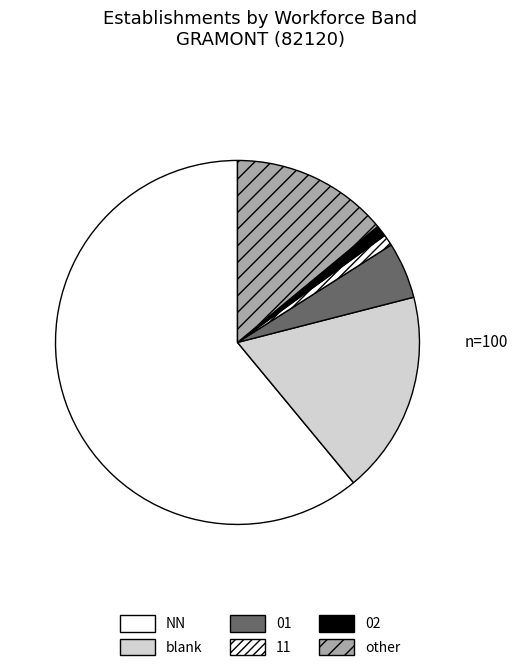

How many slices are in this pie chart?

6